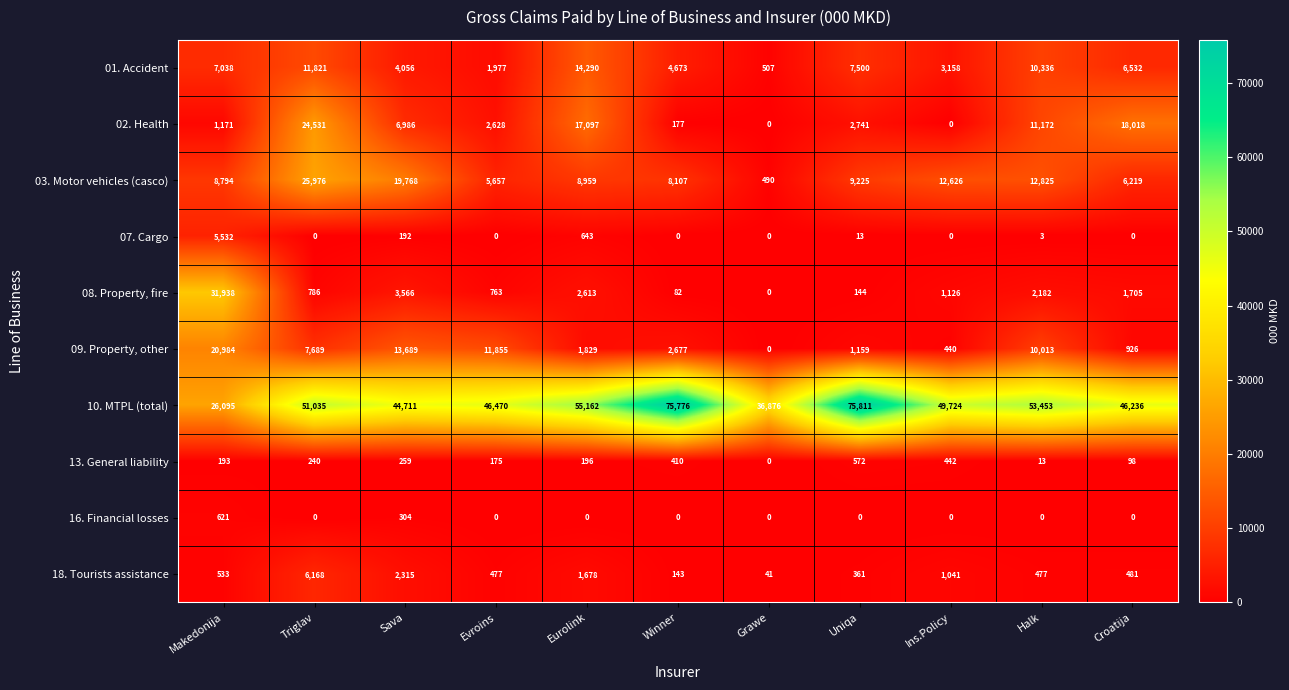

Which series has the widest spread of values?

10. MTPL (total)